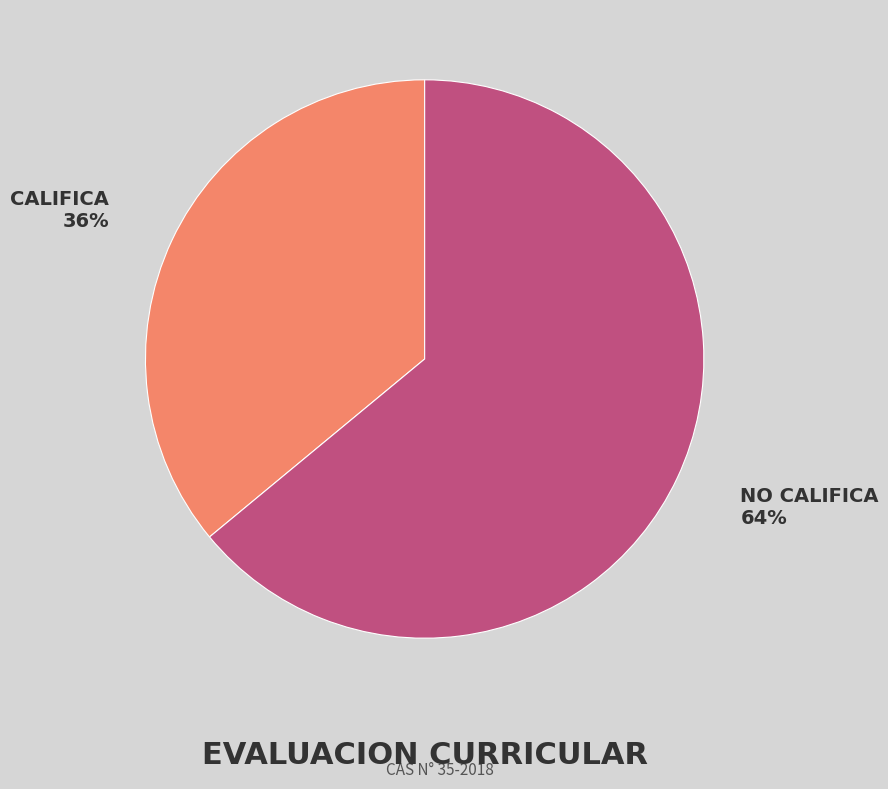

Rank the categories by value from highest to lowest.

NO CALIFICA, CALIFICA